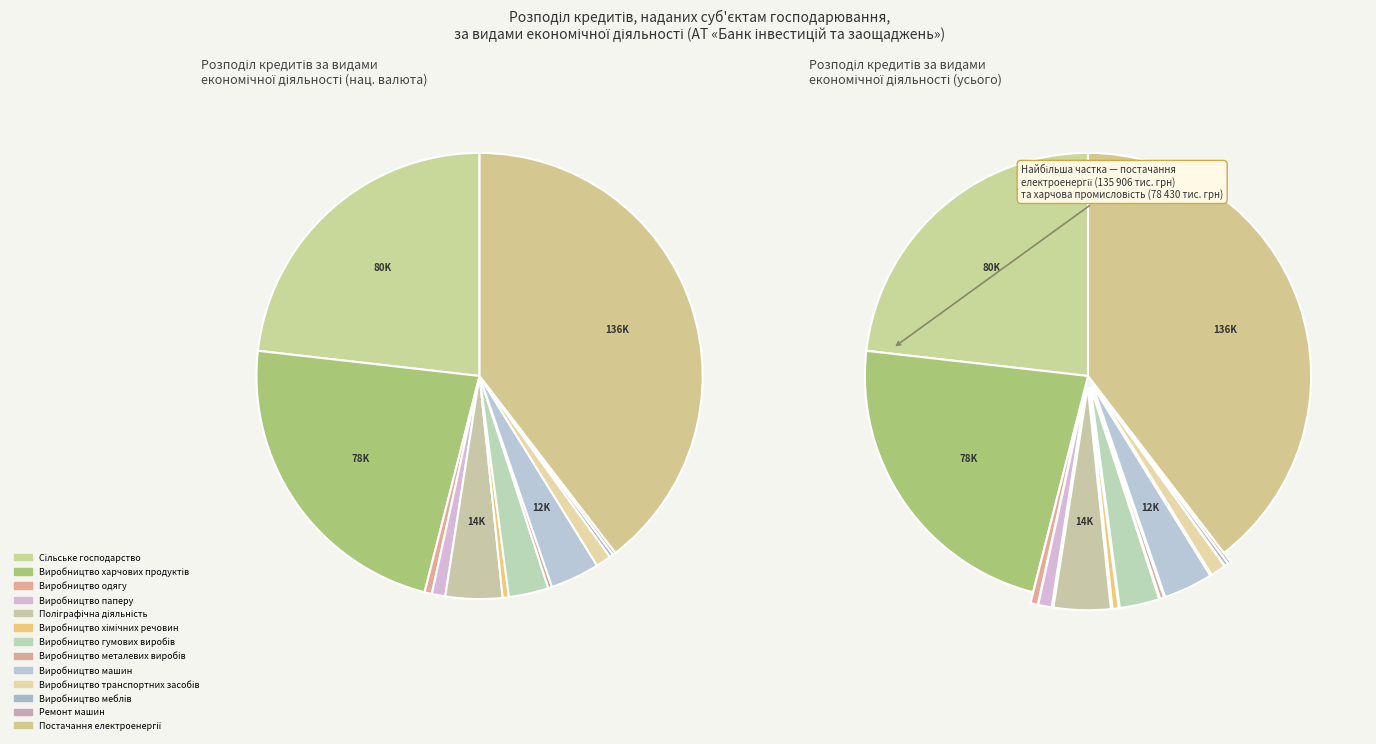

What is the change in value from Виробництво паперу to Виробництво металевих виробів?

-2380.8